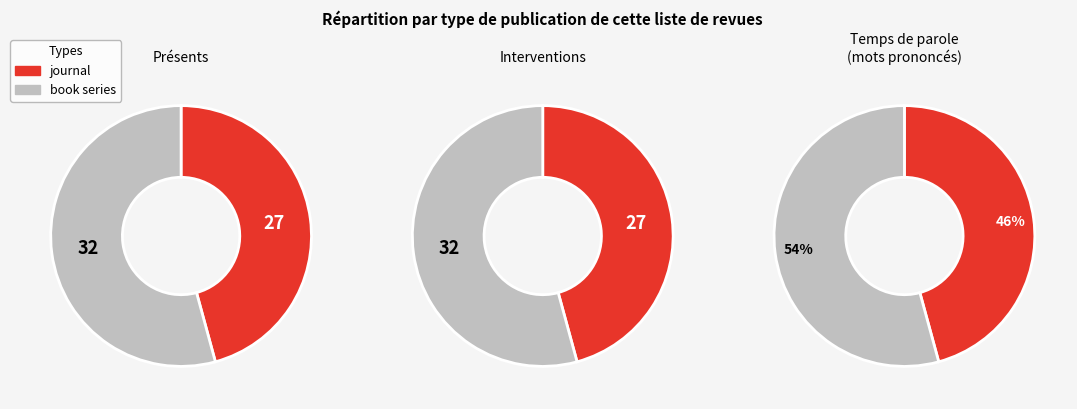

What is the change in value from journal to book series?

+5